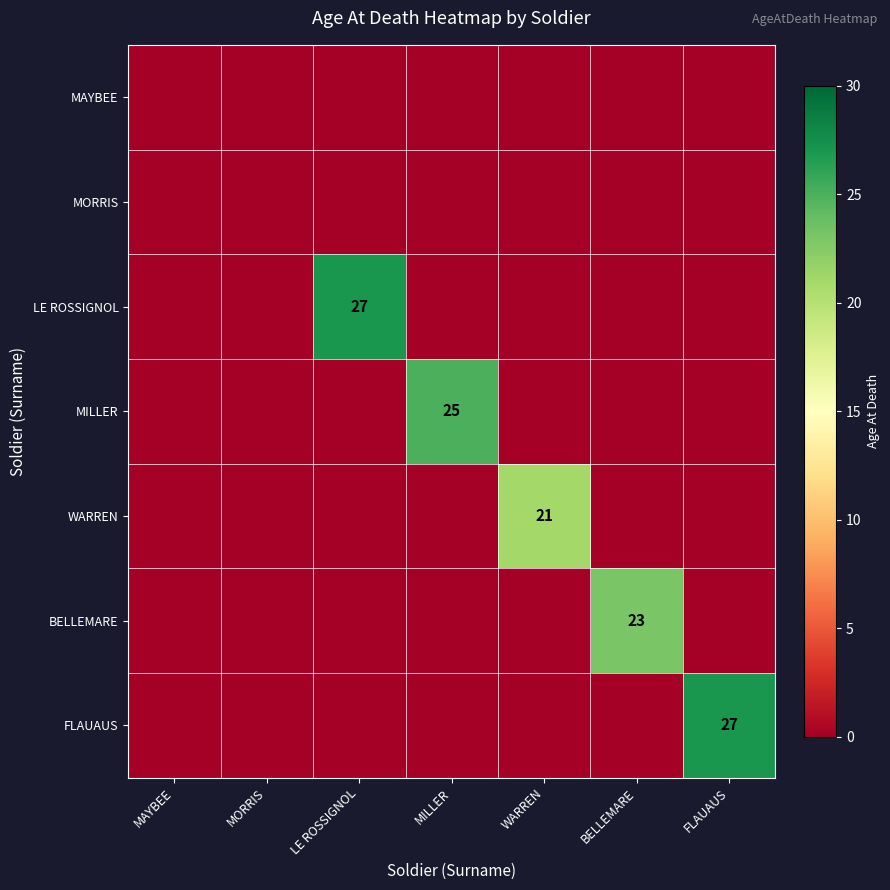

Which series has the largest total across all categories?

LE ROSSIGNOL